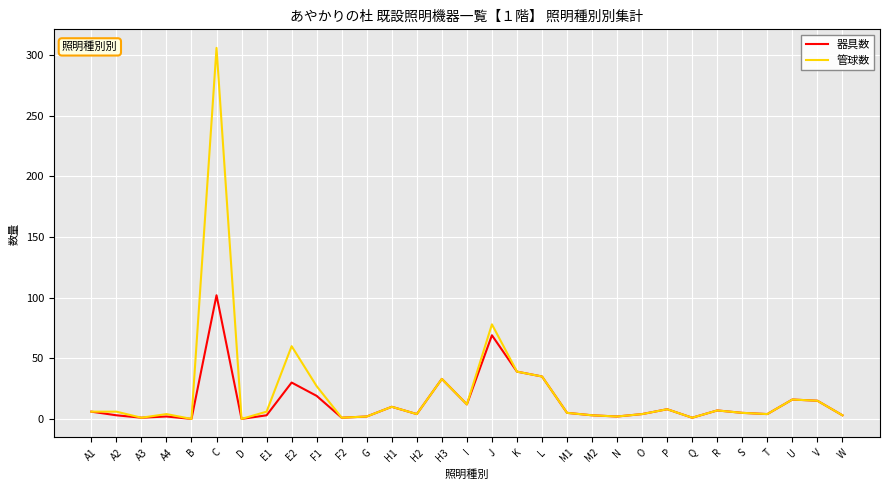

What is the difference between the second highest and second lowest values in the 管球数 series?

78